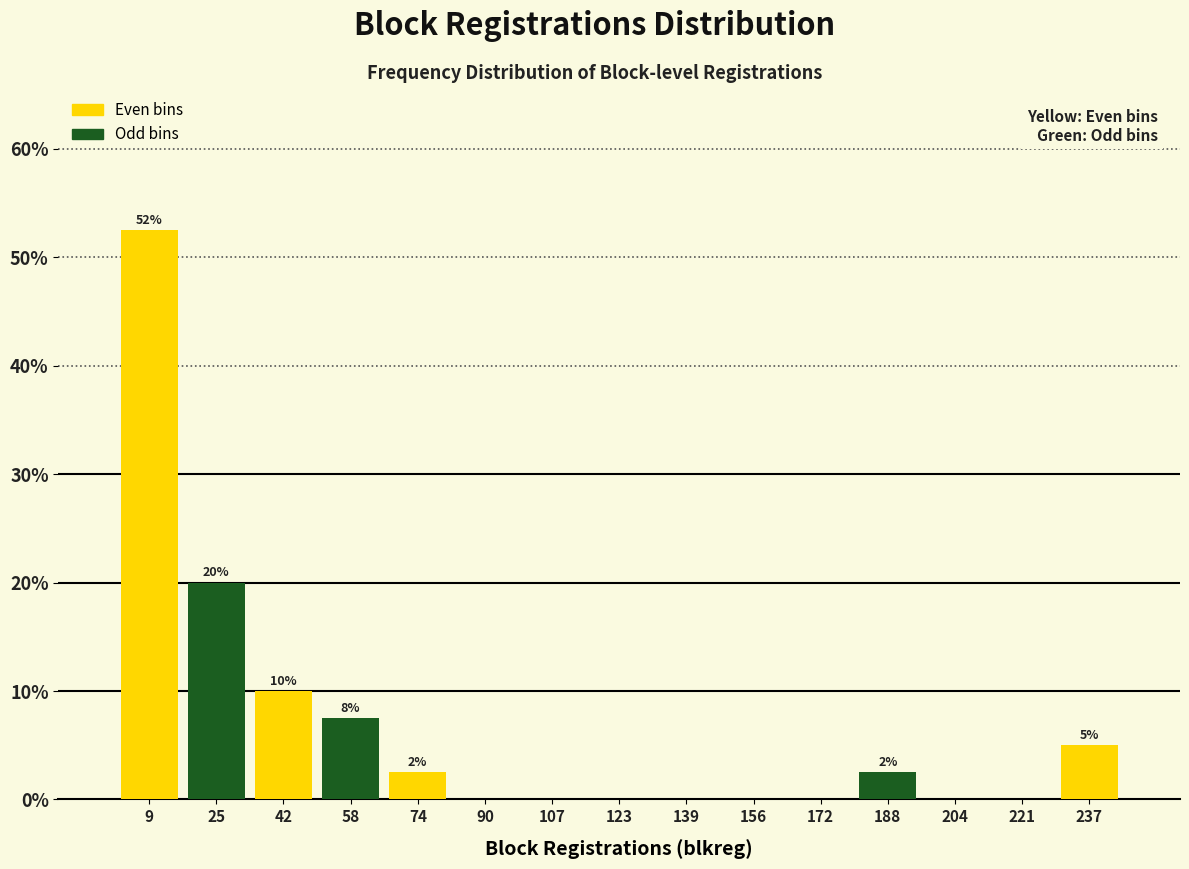

Over which range of the x-axis is the bar tallest?

2 to 18